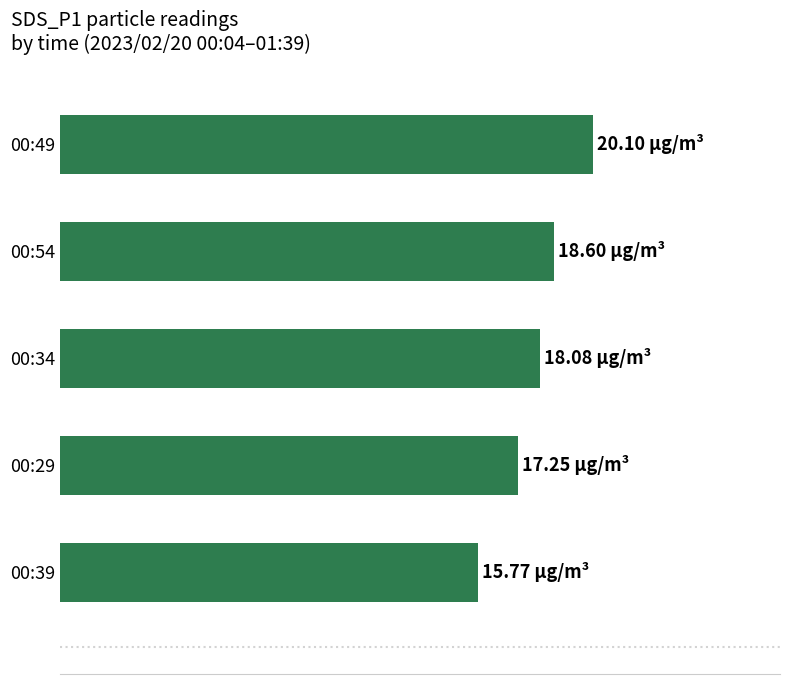

What is the maximum value shown in the chart?

20.1